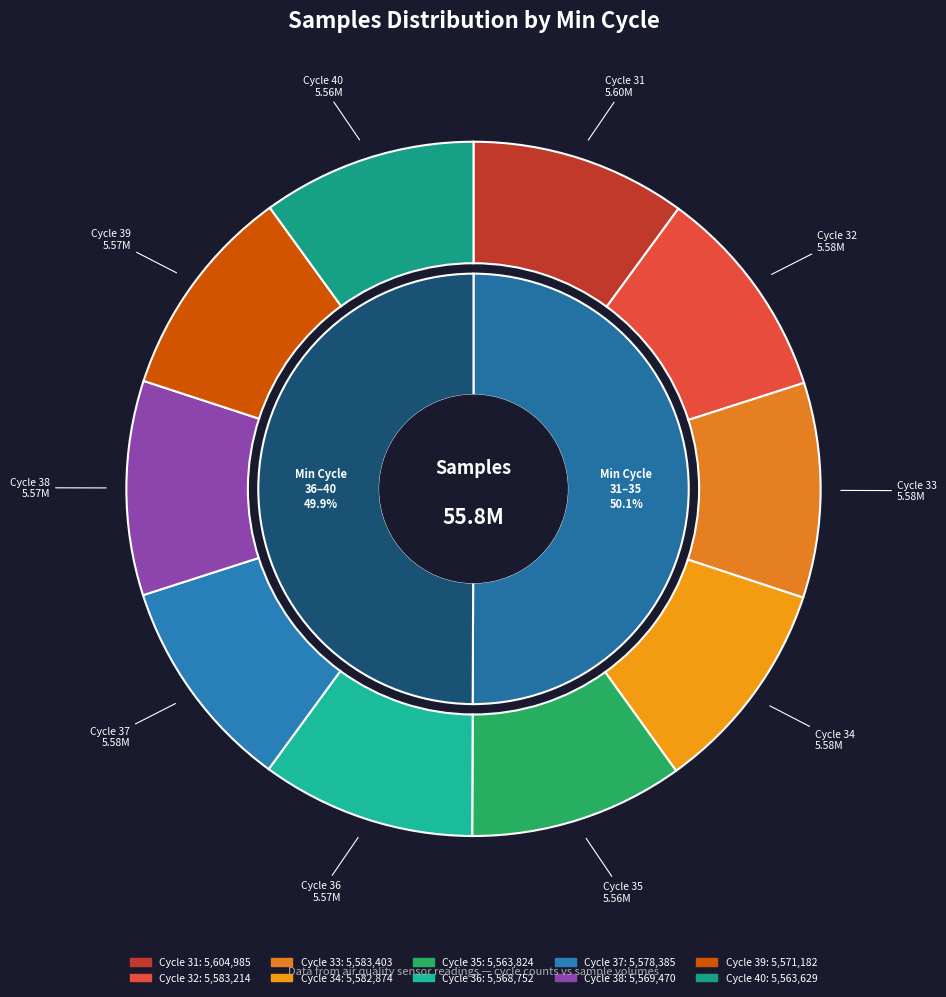

How many segments does this pie chart have?

10